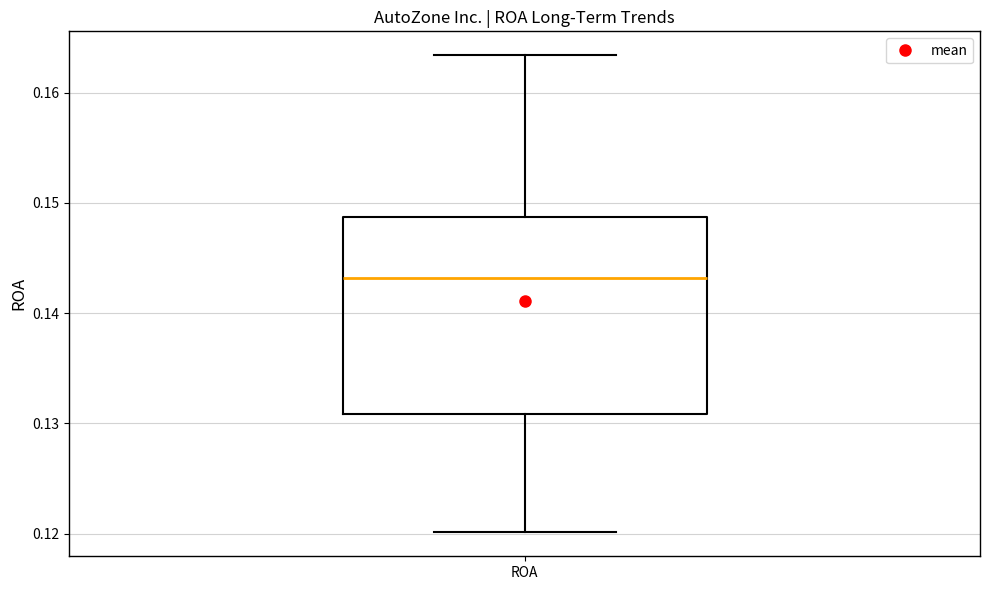

Transcribe this box plot: give where the median line is, the range the box spans, and where the two whiskers end, as read against the y-axis. The values are not printed on the chart, so give them approximately, as read against the axis.

median 0.143, box 0.131 to 0.149, whiskers 0.120 to 0.163